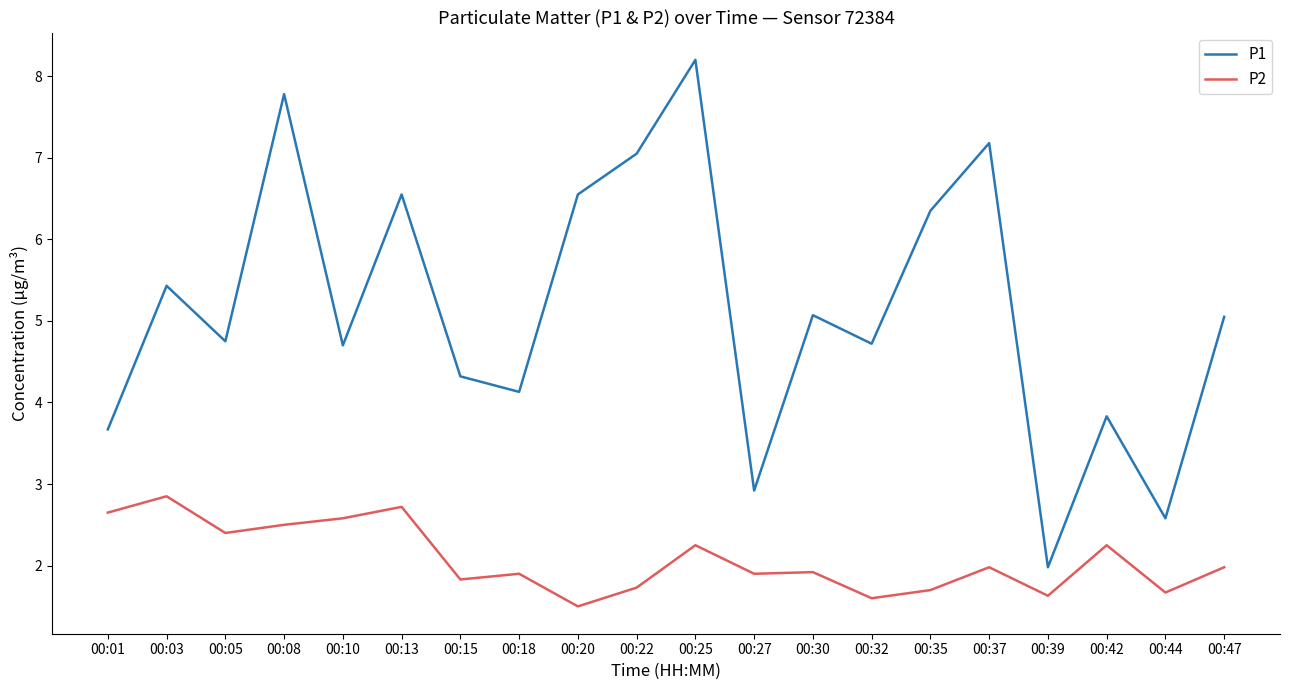

Is it true that P2 equals 3.2 at 00:37?

False